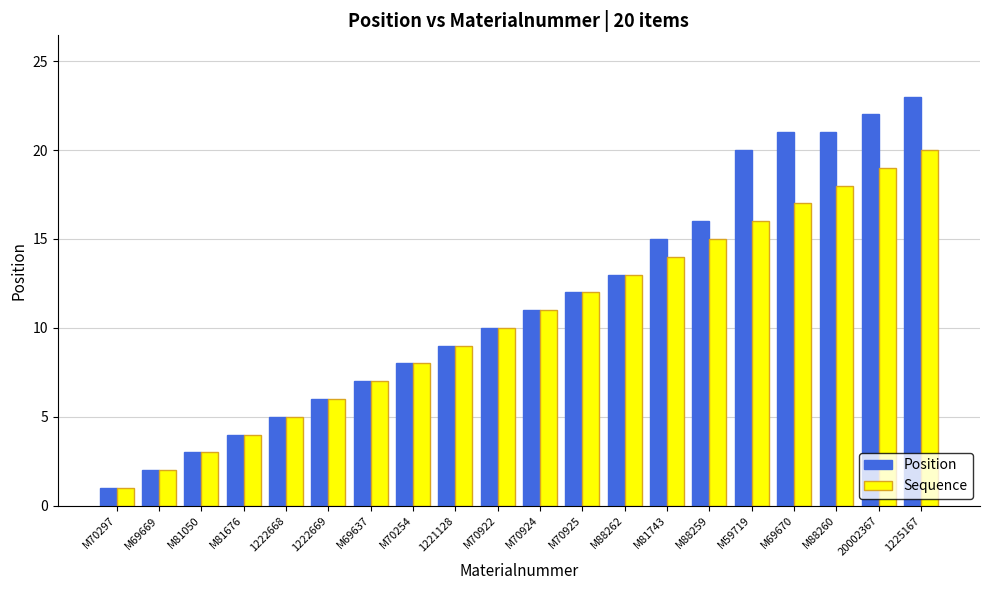

What is the lowest value of the Sequence series?

1